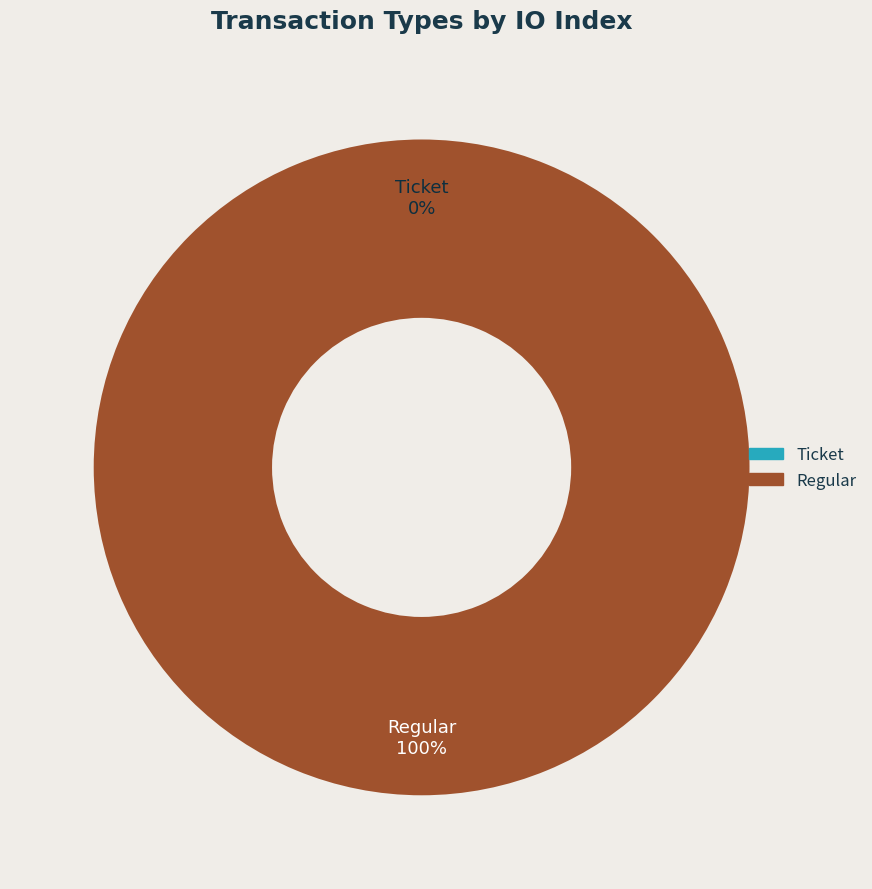

What is the largest slice in the pie chart?

Regular